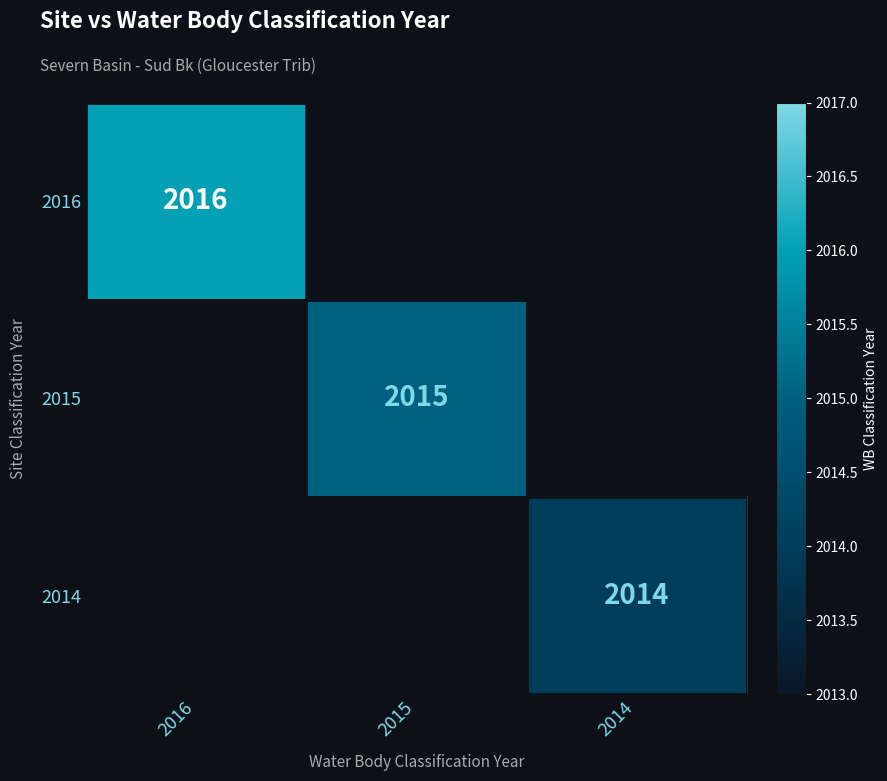

Is it true that 2016 equals 429 at 2016?

False